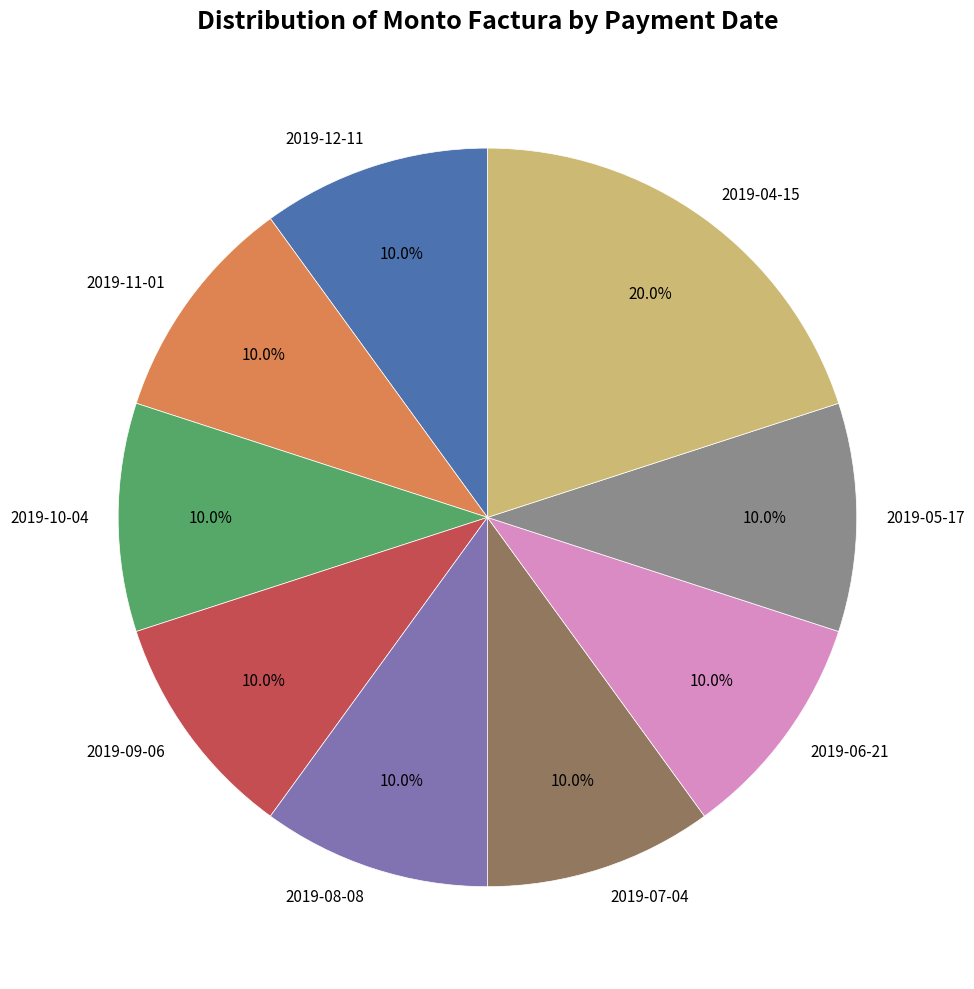

What is the total percentage of 2019-10-04 and 2019-12-11?

20.0%